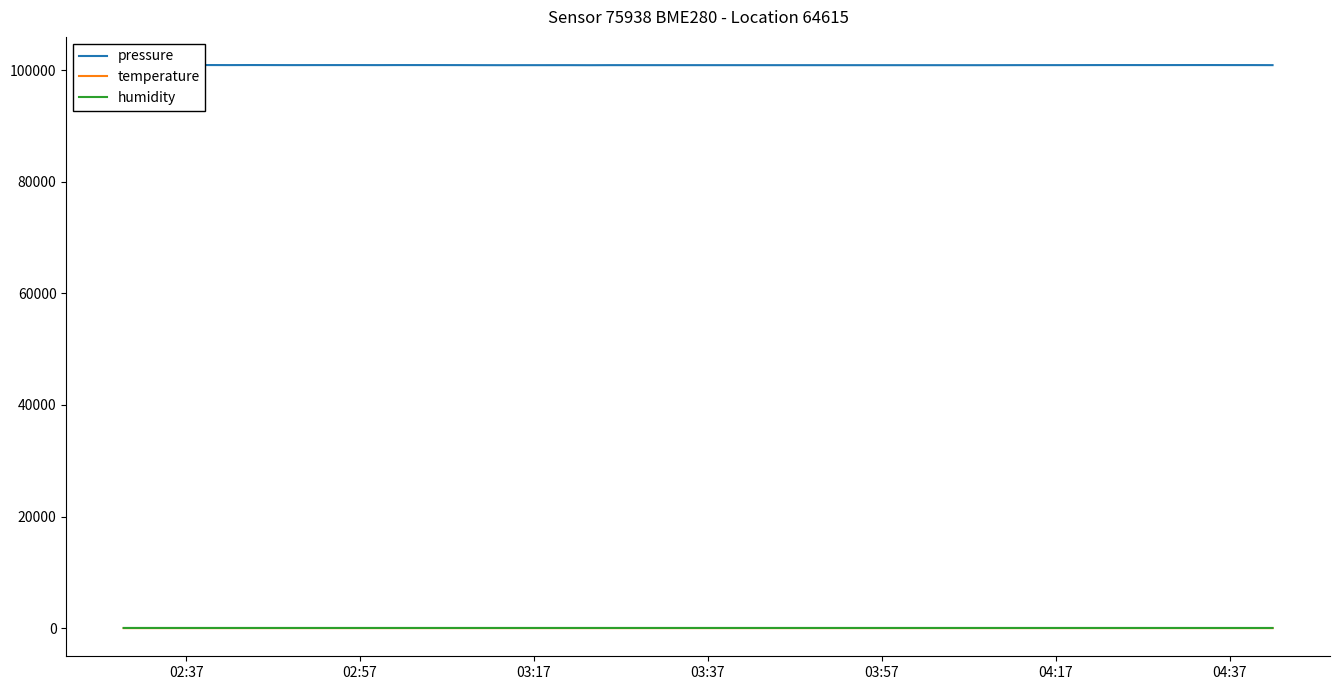

True or false: temperature and pressure cross at least once.

False